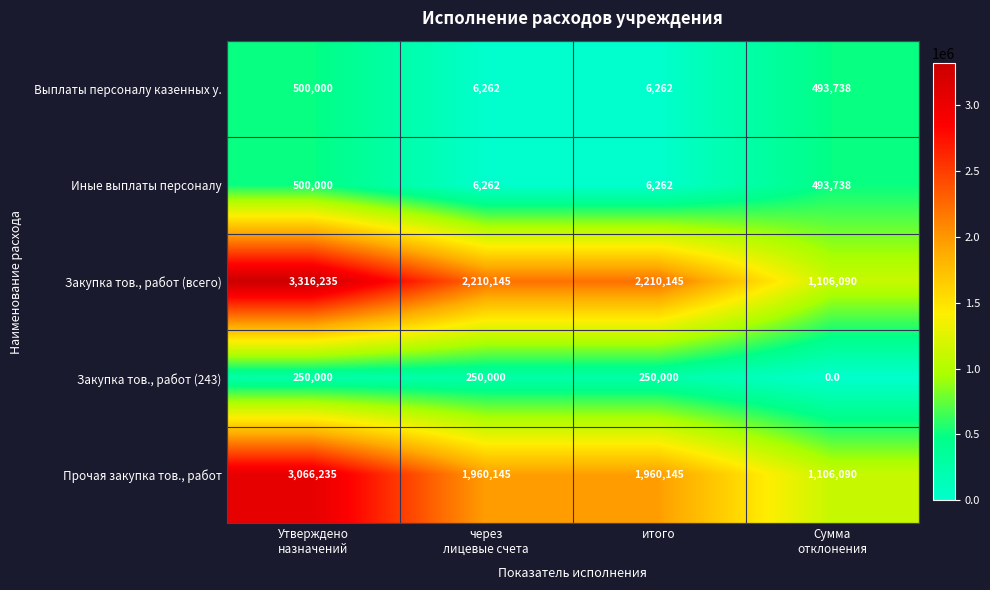

What is the difference between the highest and lowest values at итого?

2203883